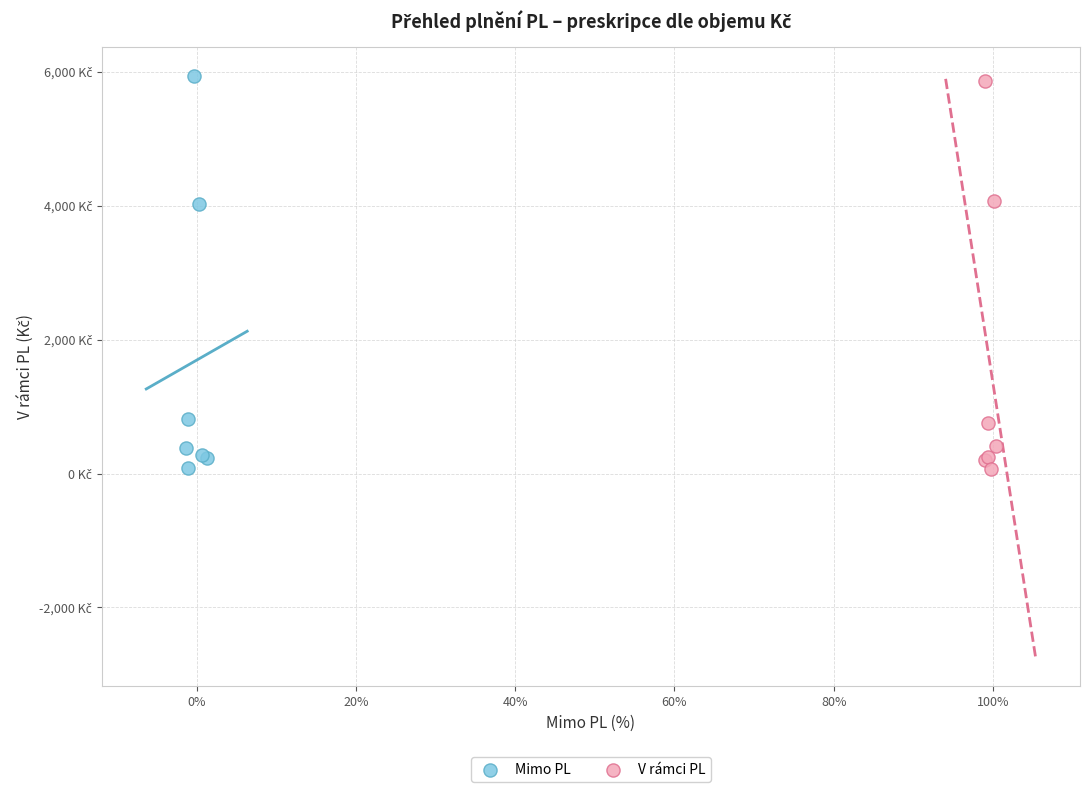

Which series has the largest Y range (max minus min)?

Mimo PL